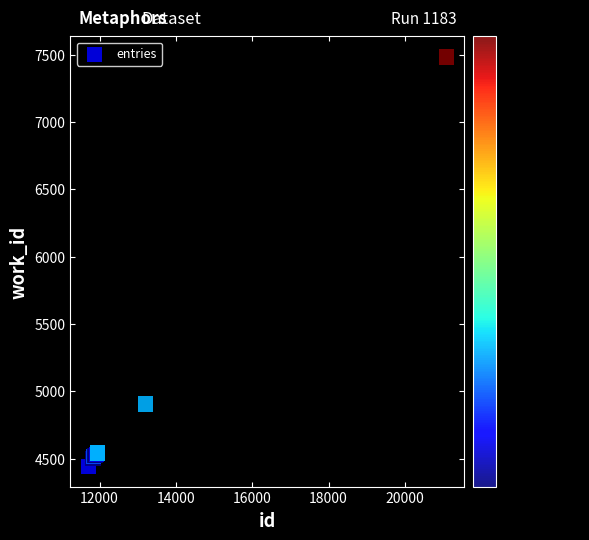

What Y value in the scatter plot is closest to 5964?

4905